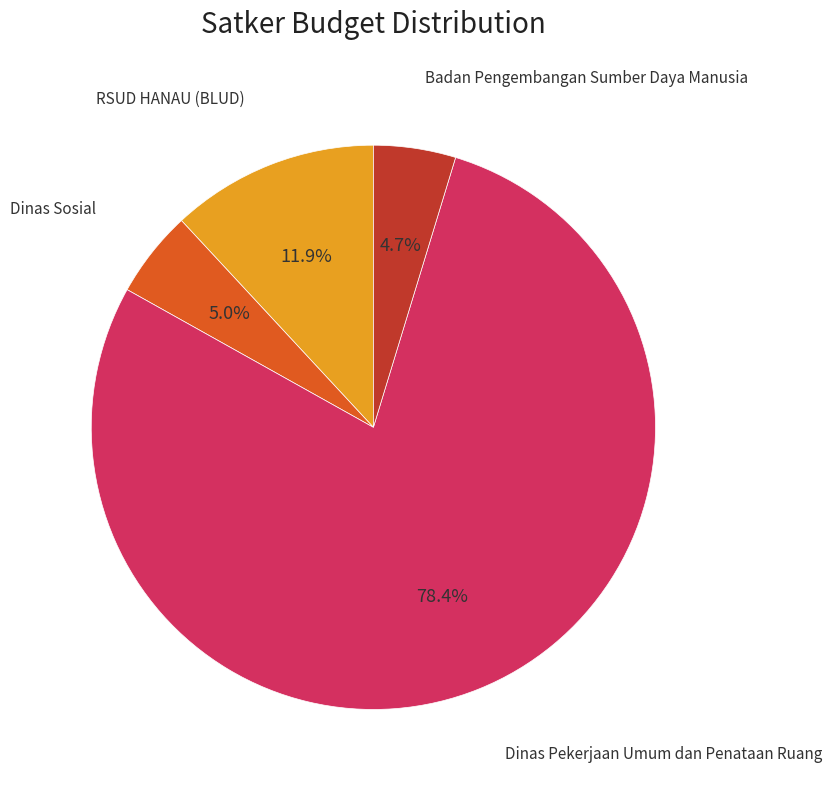

Does Badan Pengembangan Sumber Daya Manusia account for over 50% of the chart?

No